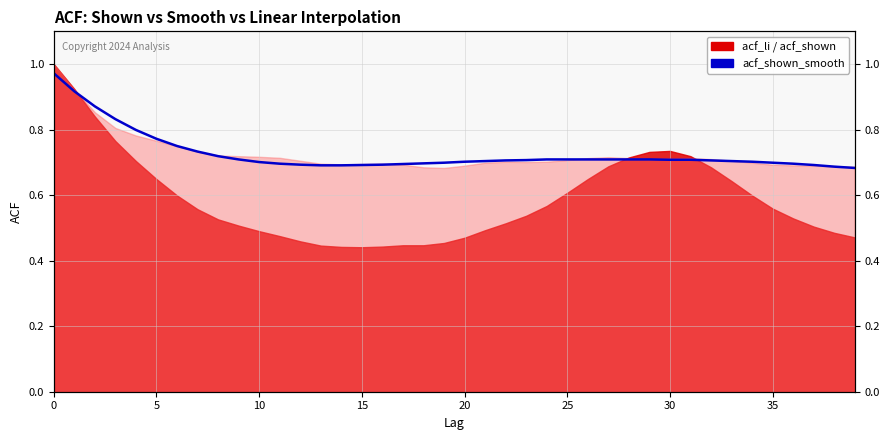

What is the sum of all values?

29.1